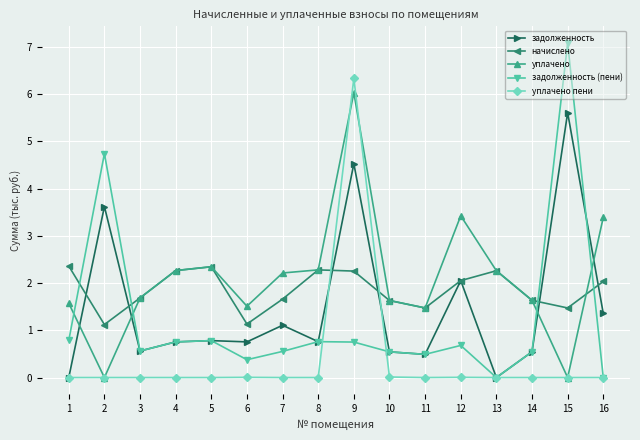

Which category has the highest value across all series?

15